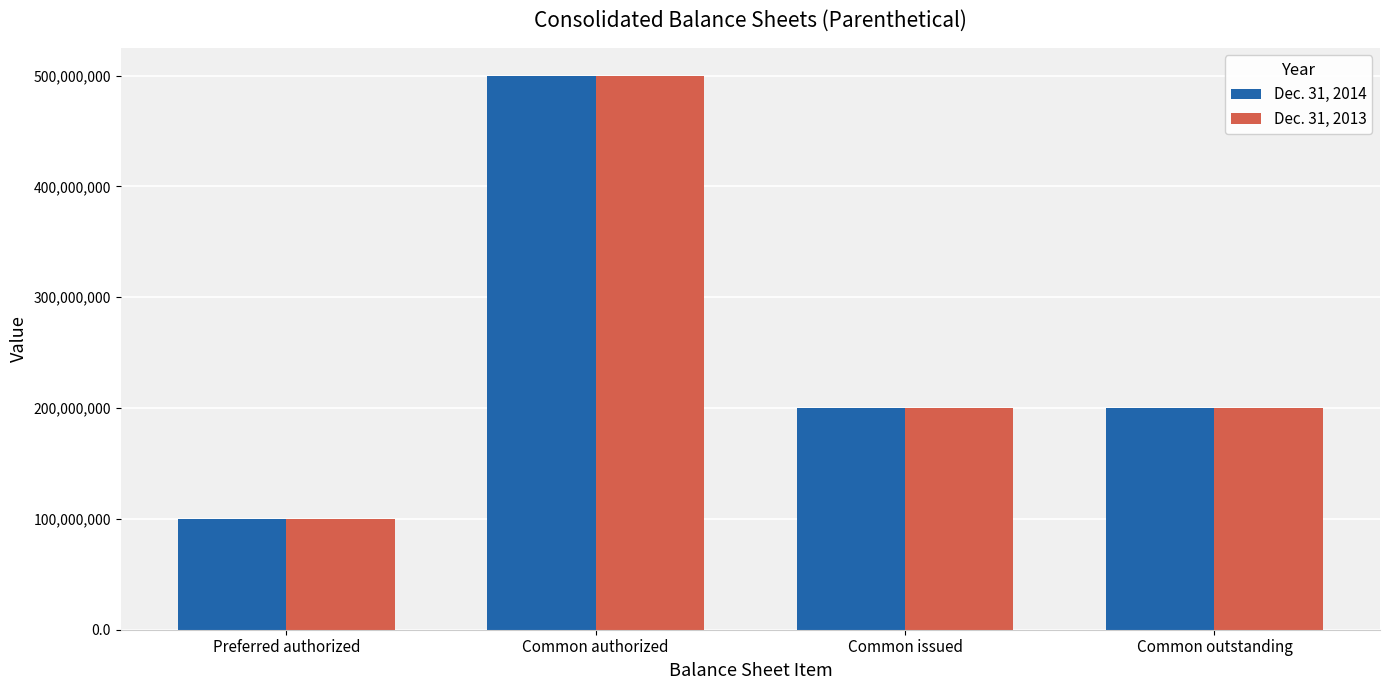

What is the difference between the Dec. 31, 2014 values at Common issued and Common authorized?

300000000